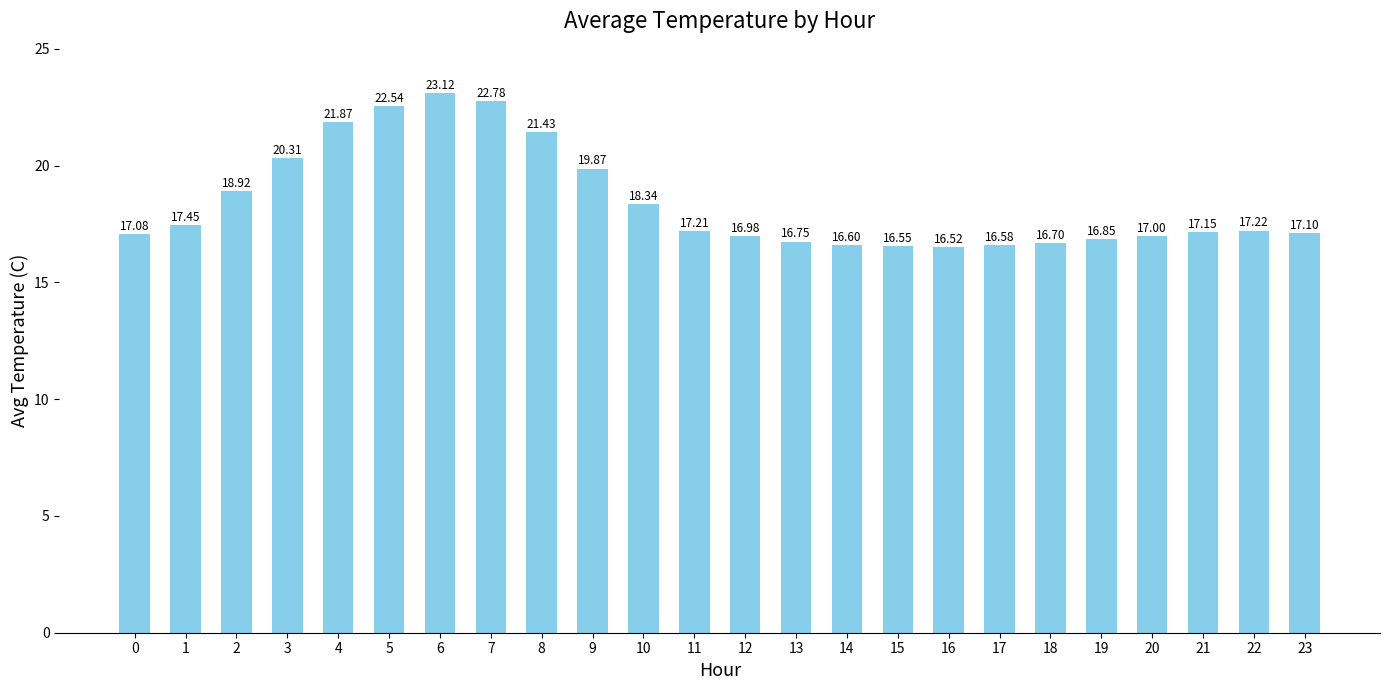

What is the difference between the second highest and minimum values?

6.3